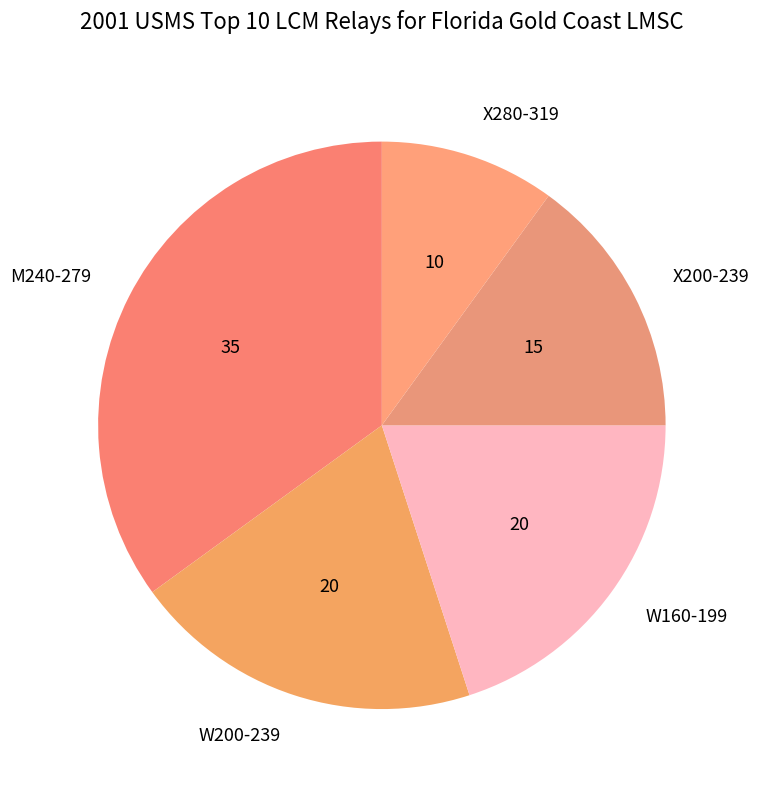

Approximately how many times larger is the value at W200-239 compared to X280-319?

2.0